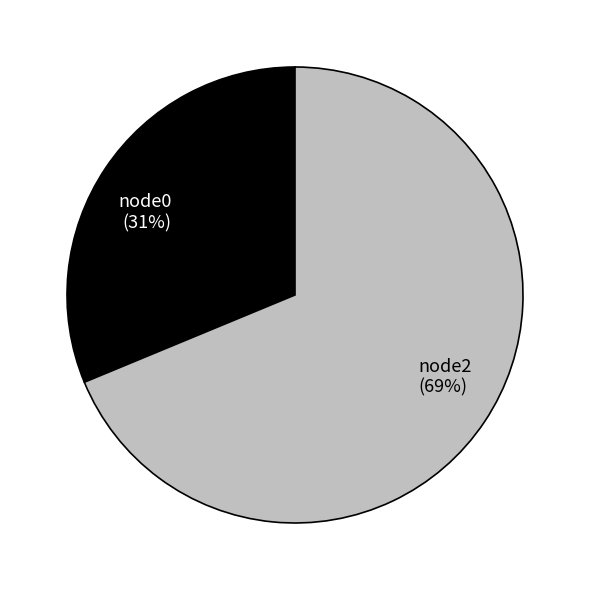

What is the majority slice?

node2